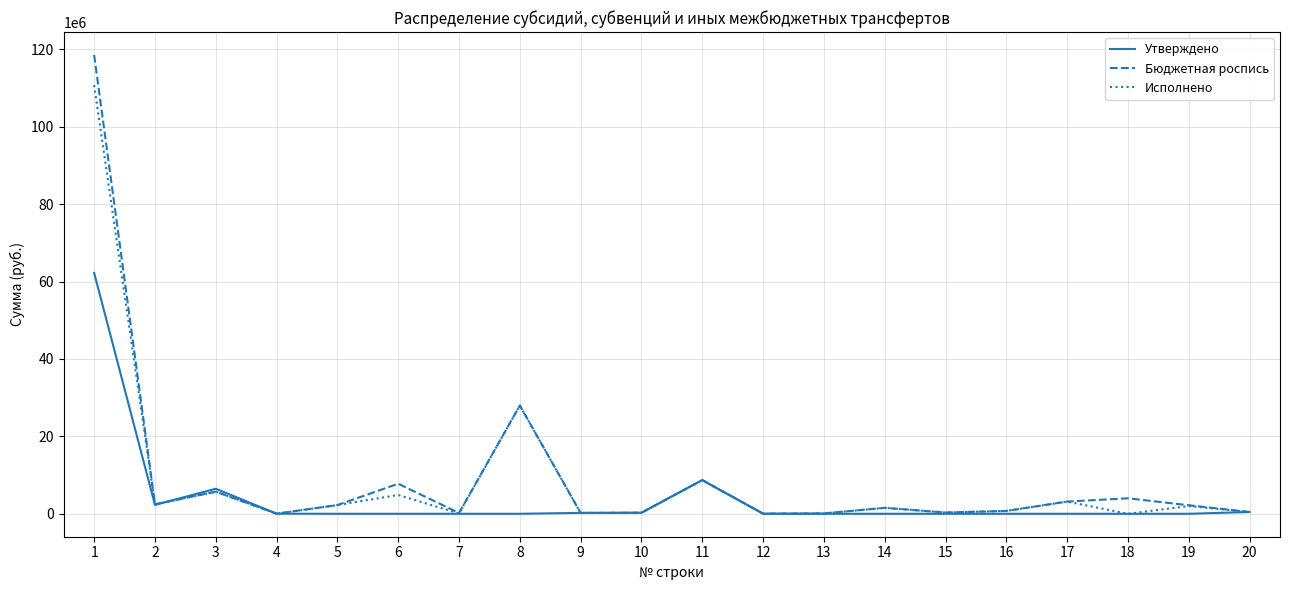

What is the highest value of the Исполнено series?

110723439.0